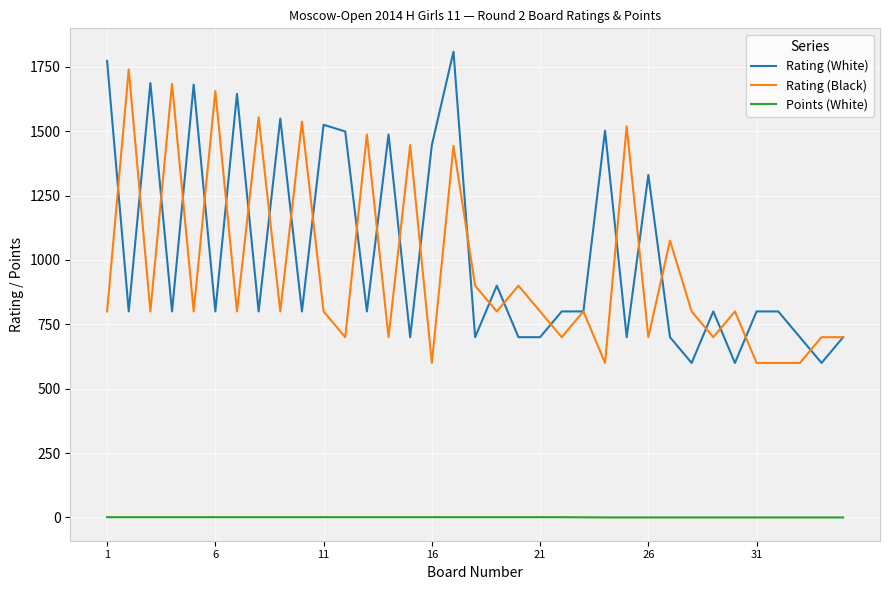

True or false: Rating (White) and Rating (Black) intersect in this chart.

True